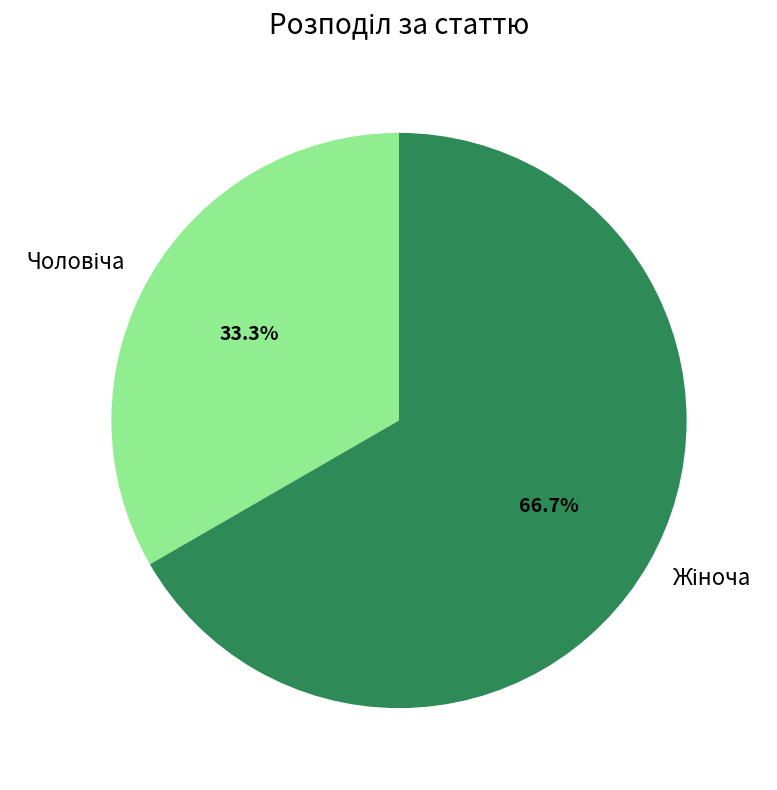

Is there any slice that represents more than half of the pie?

Yes